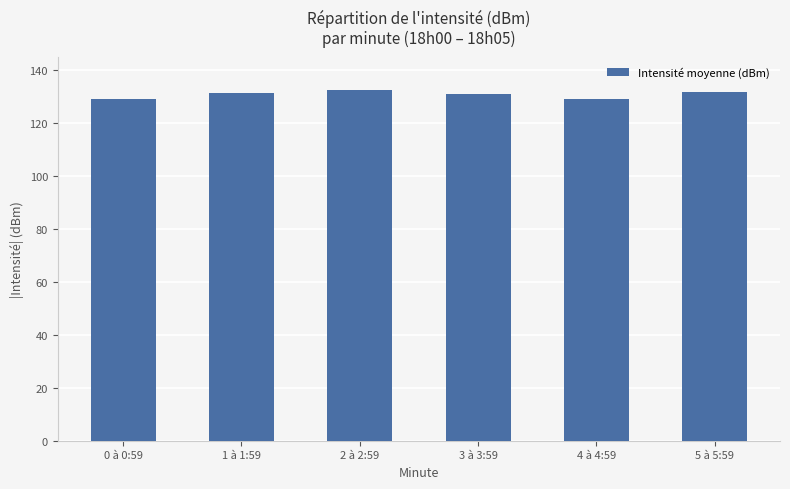

What is the minimum value shown in the chart?

129.0